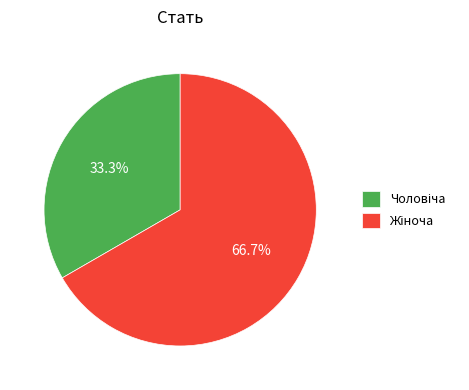

How many segments does this pie chart have?

2